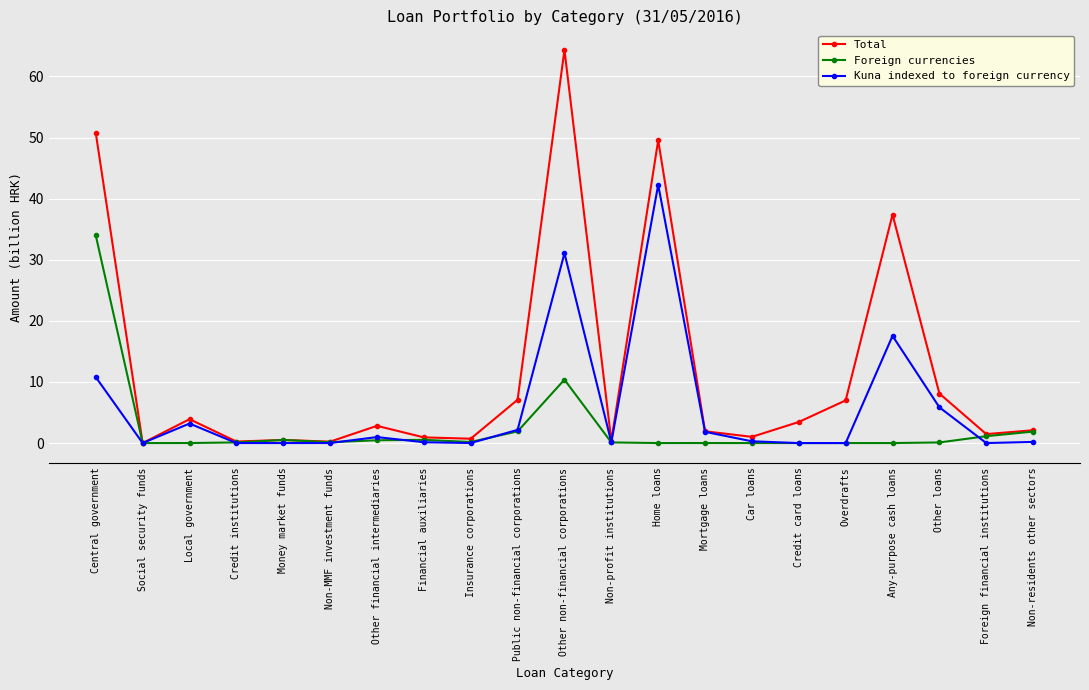

Rank the series by their average value, from lowest to highest.

Foreign currencies, Kuna indexed to foreign currency, Total